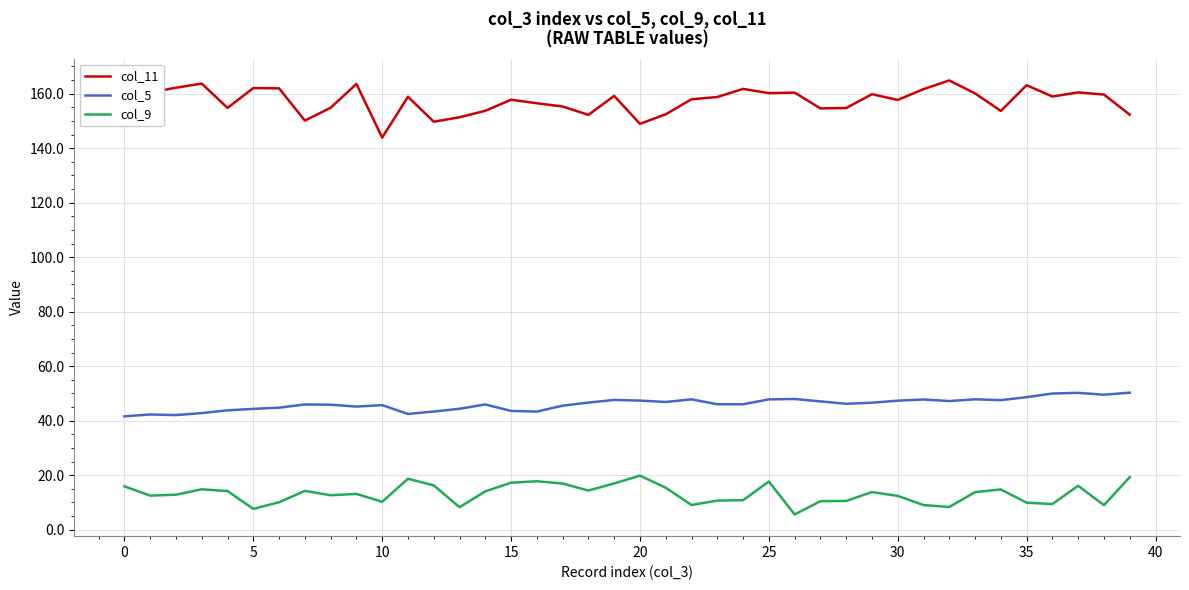

What is the minimum value for col_11?

143.9